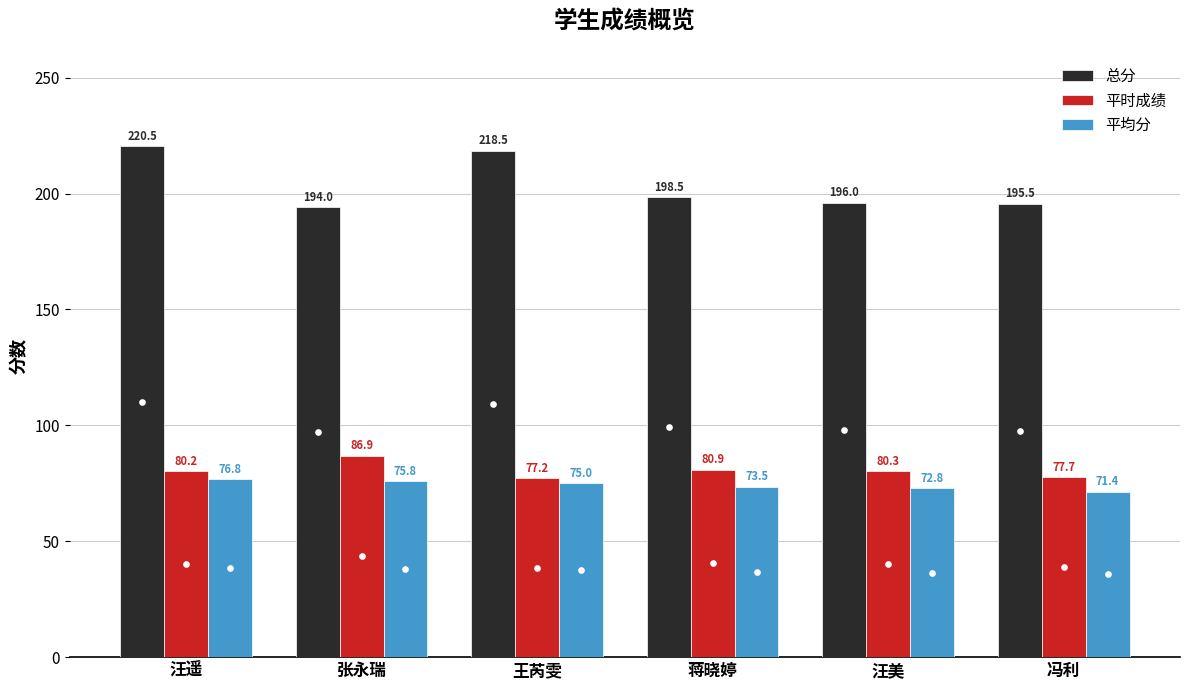

What is the total value across all series at 王芮雯?

370.7